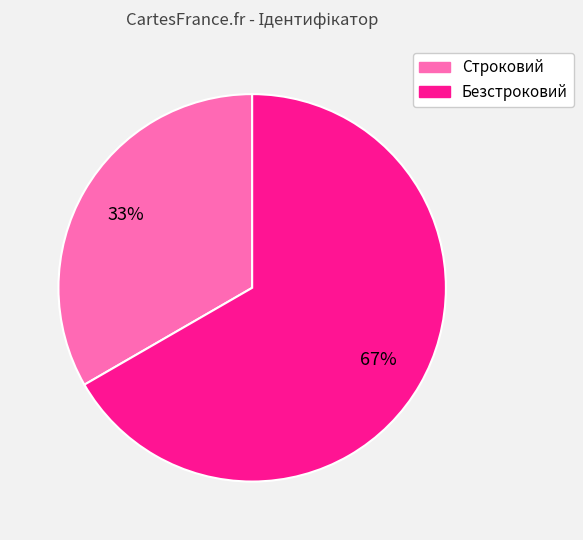

To the nearest percent, what portion does Безстроковий represent?

67%